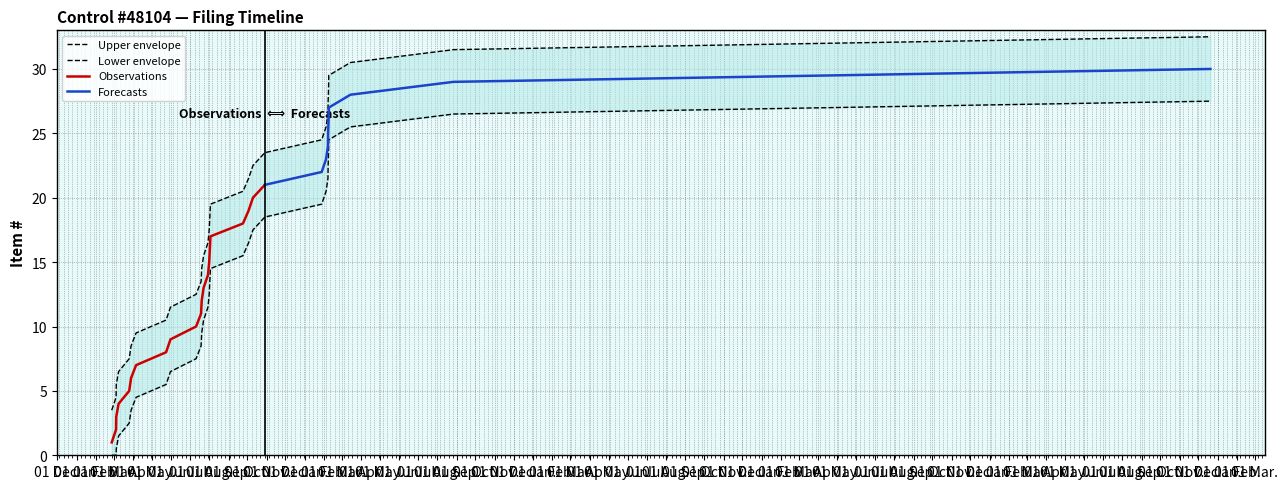

What value does the data have at 01 Aug.?

17.5